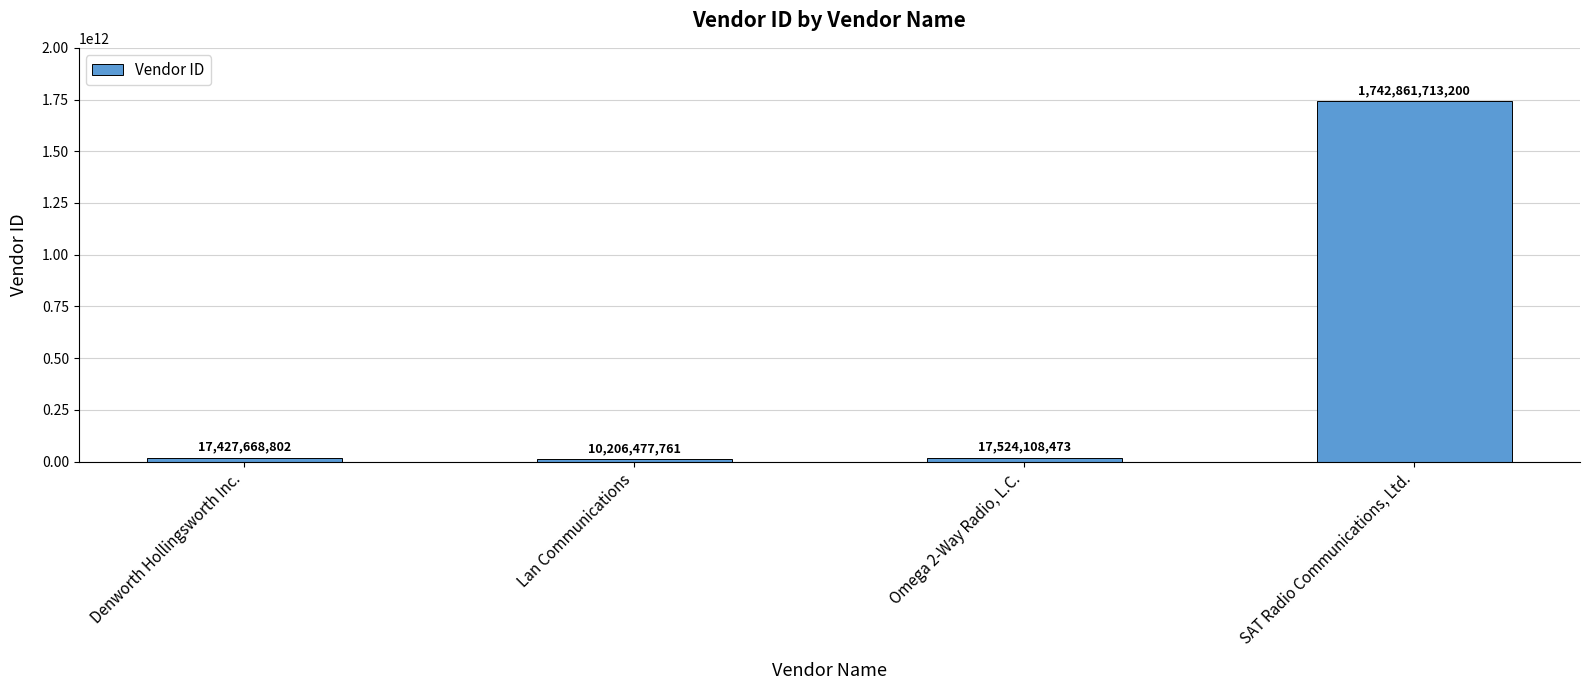

What is the value of the 4th bar from the left?

1742861713200